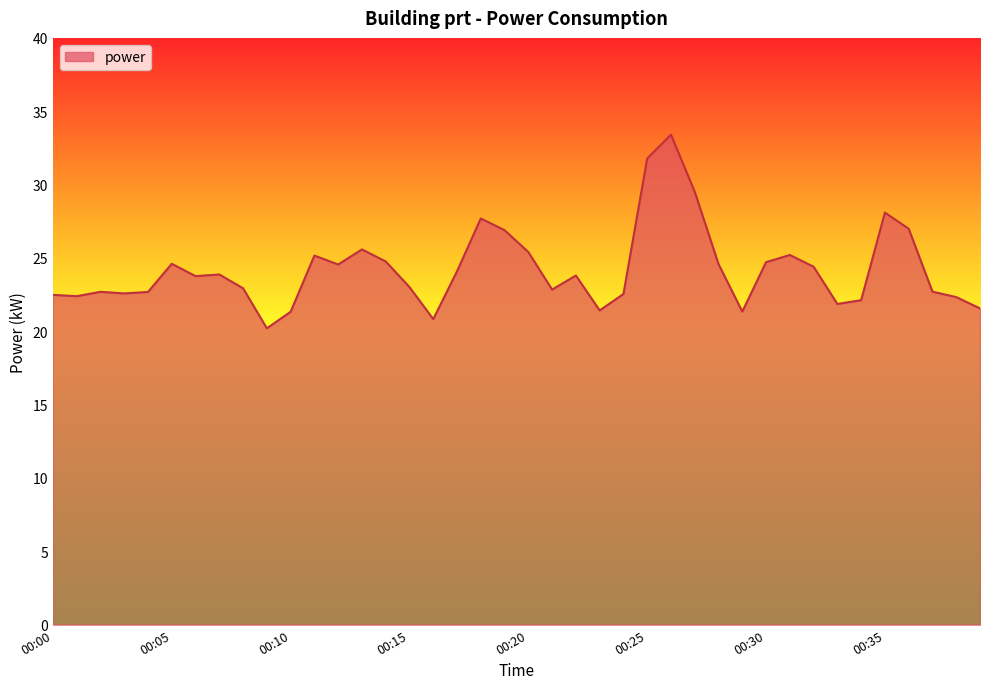

What is the difference between the maximum and minimum values?

13.2